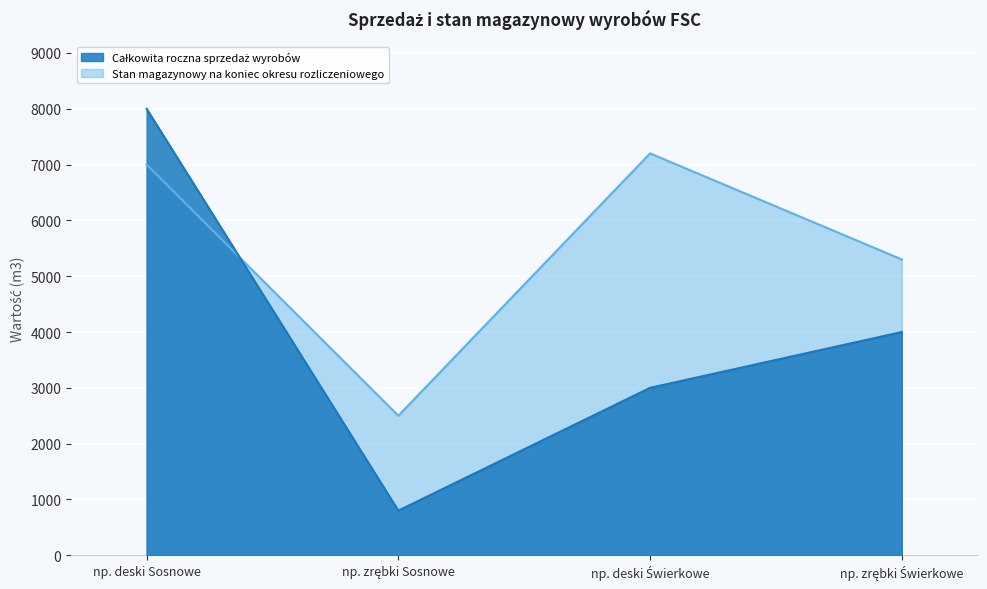

How many lines are shown in the chart?

2